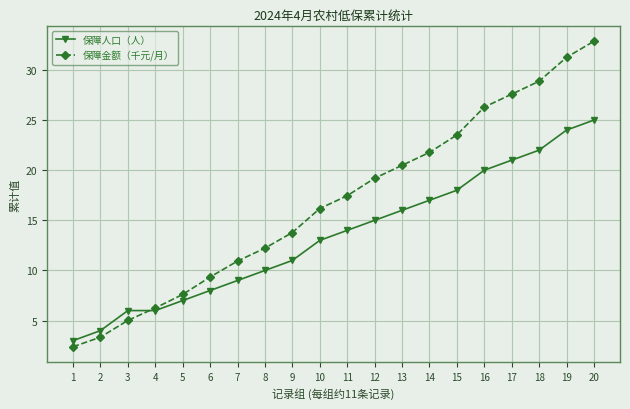

The 保障人口（人） series shows 3.0 at 1. True or false?

True